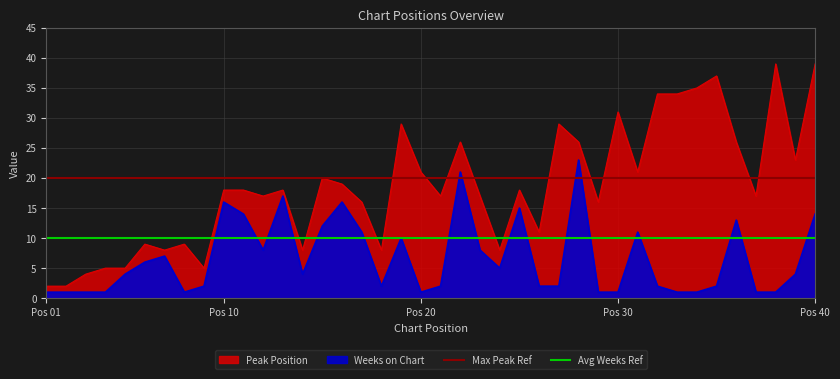

How many distinct data groups are displayed?

2